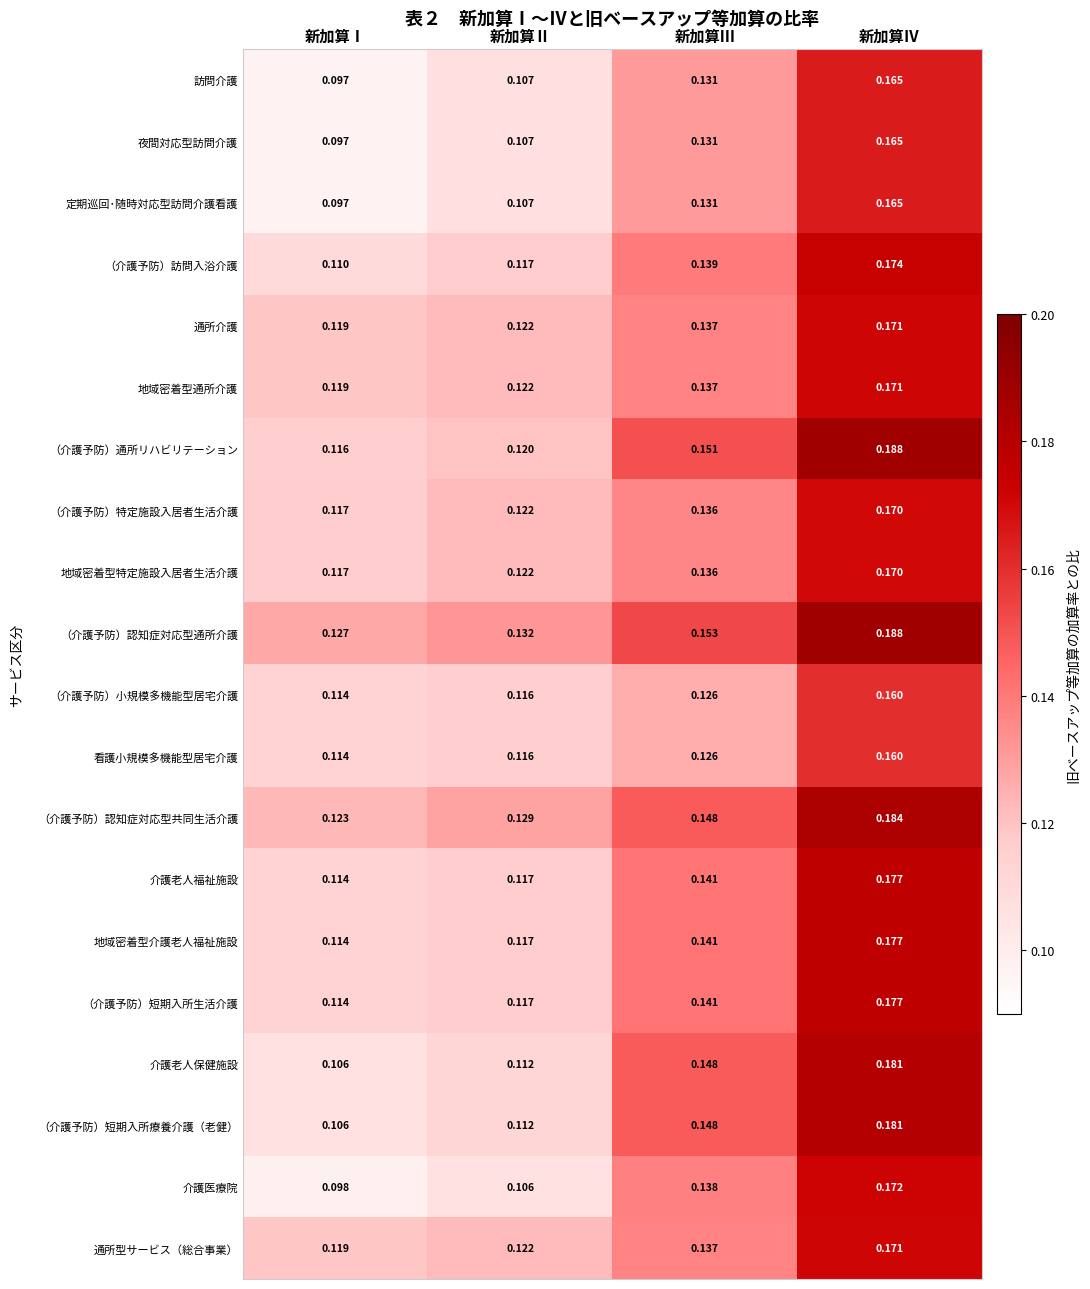

At how many categories does at least one series exceed 0?

4